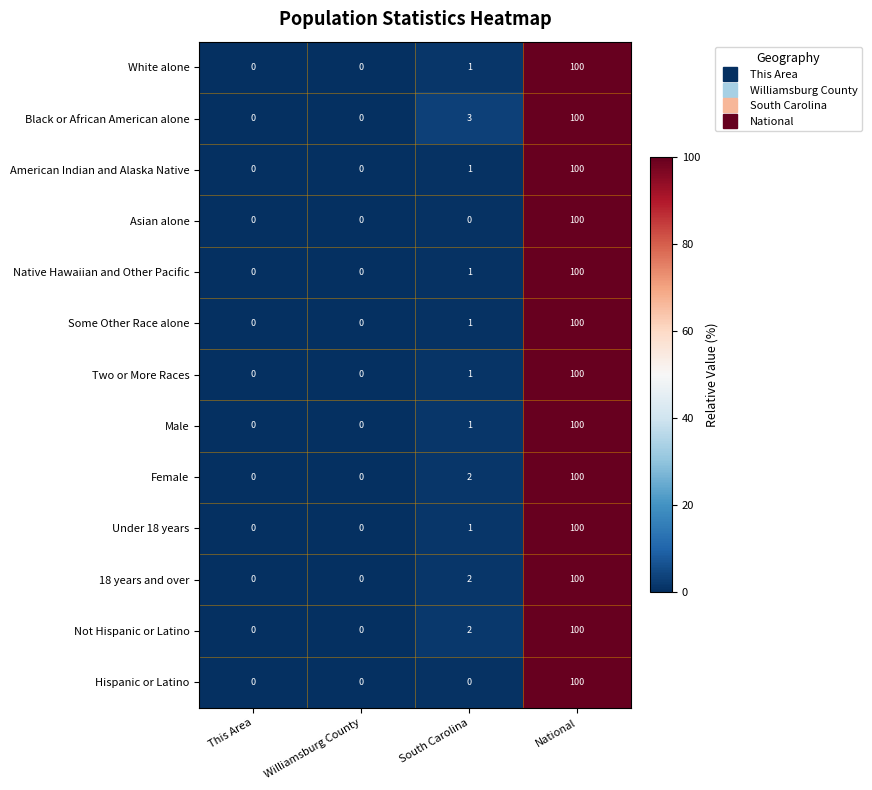

What is the sum of all Asian alone values?

100